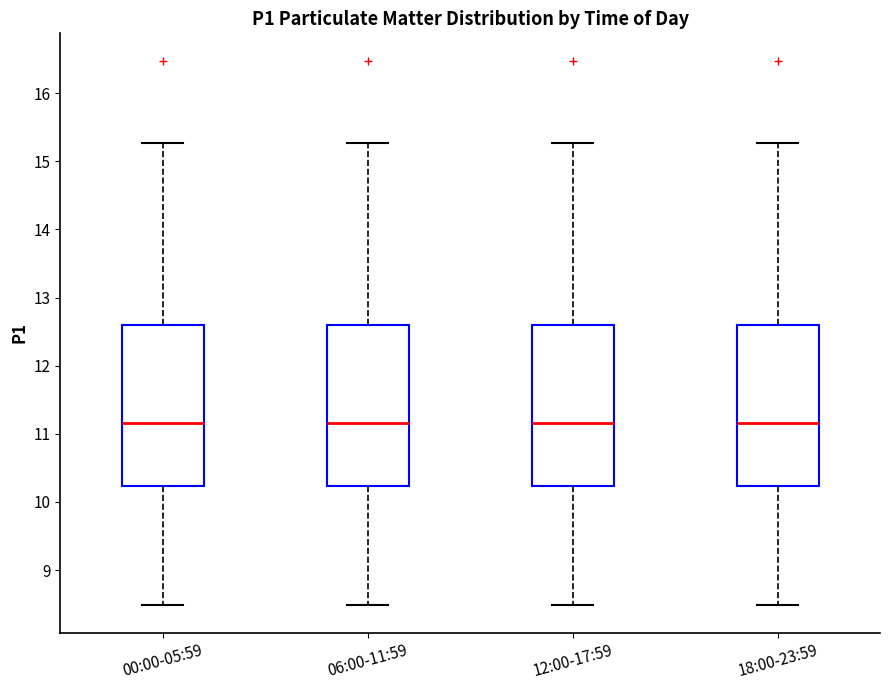

Reading left to right, read every box against the y-axis: the position of its median line, the range the box covers, and the ends of its whiskers. The values are not printed on the chart, so give them approximately, as read against the axis.

00:00-05:59: median 11.2, box 10.2 to 12.6, whiskers 8.5 to 15.3
06:00-11:59: median 11.2, box 10.2 to 12.6, whiskers 8.5 to 15.3
12:00-17:59: median 11.2, box 10.2 to 12.6, whiskers 8.5 to 15.3
18:00-23:59: median 11.2, box 10.2 to 12.6, whiskers 8.5 to 15.3